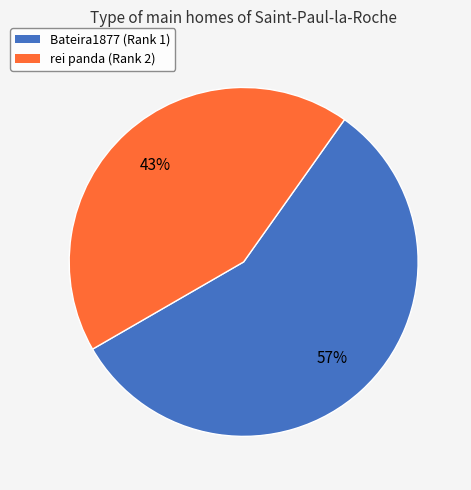

Is it true that Bateira1877 (Rank 1) is 46% of the pie?

False